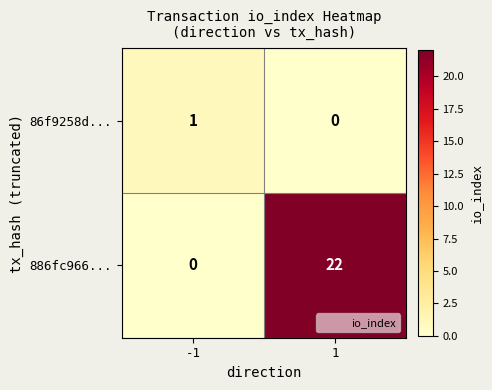

At how many categories does at least one series exceed 18?

1